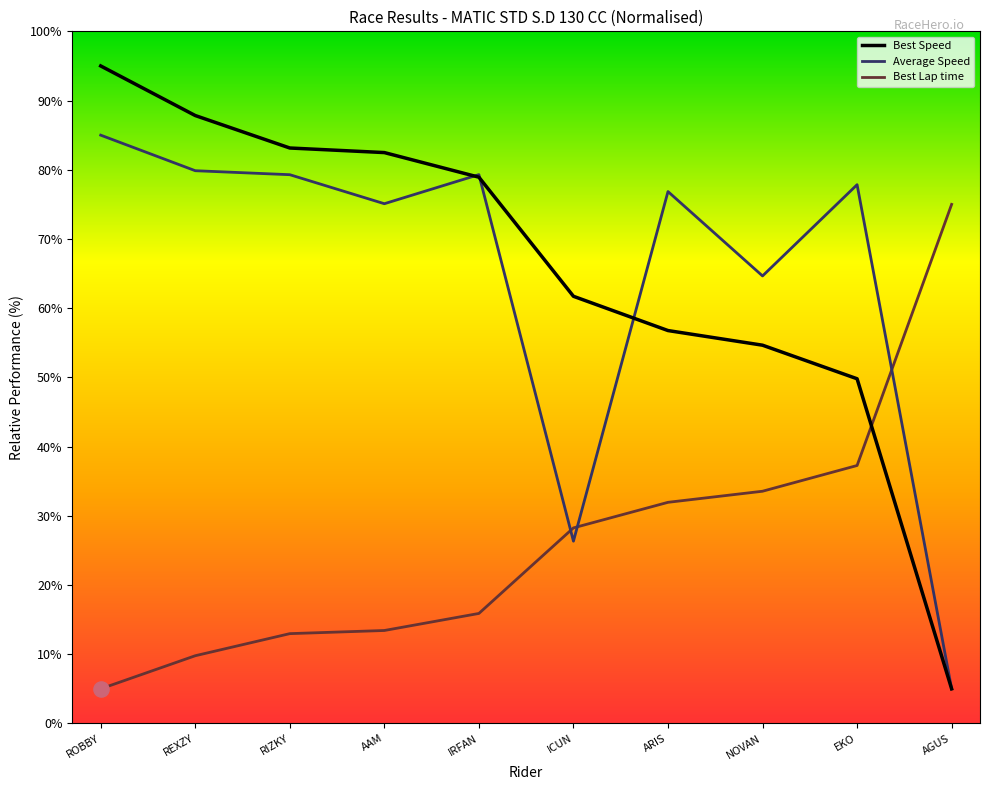

What are all the series names shown in the legend?

Best Speed, Average Speed, Best Lap time